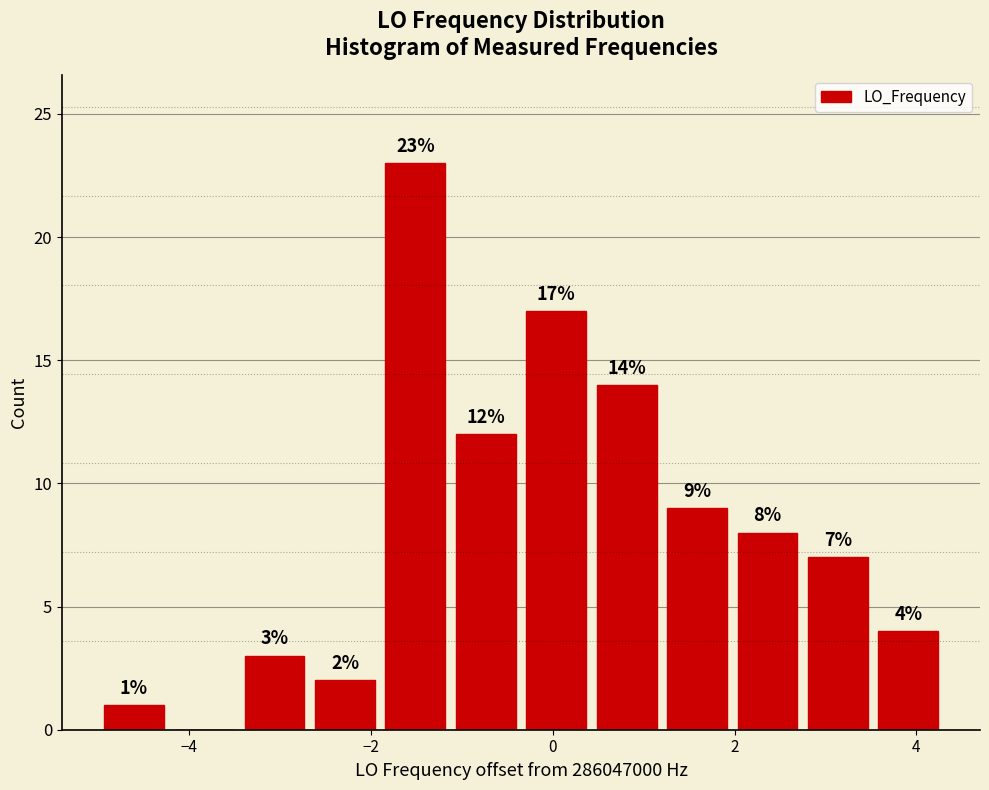

Around what value on the x-axis is the tallest bar? Give the approximate position of its centre, as read against the axis.

-1.6